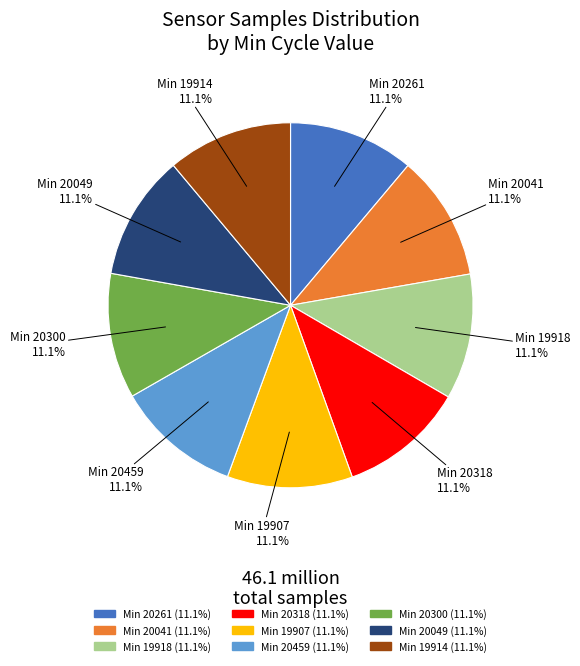

Does any single category account for the majority?

No